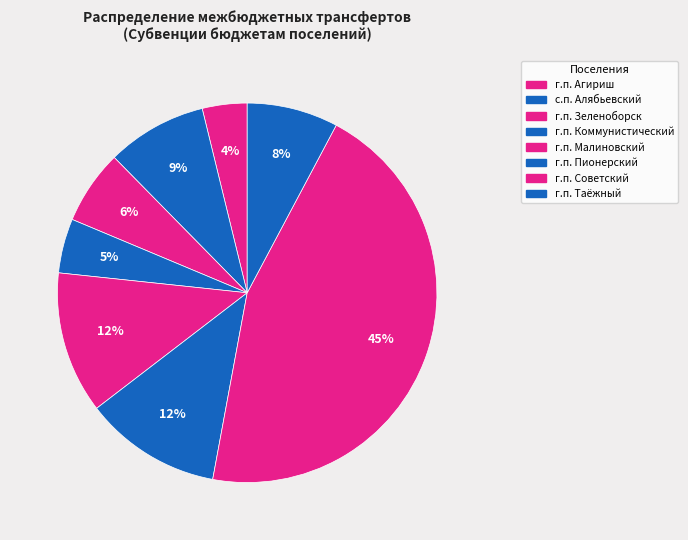

What percentage is the г.п. Пионерский slice, to the nearest percent?

12%